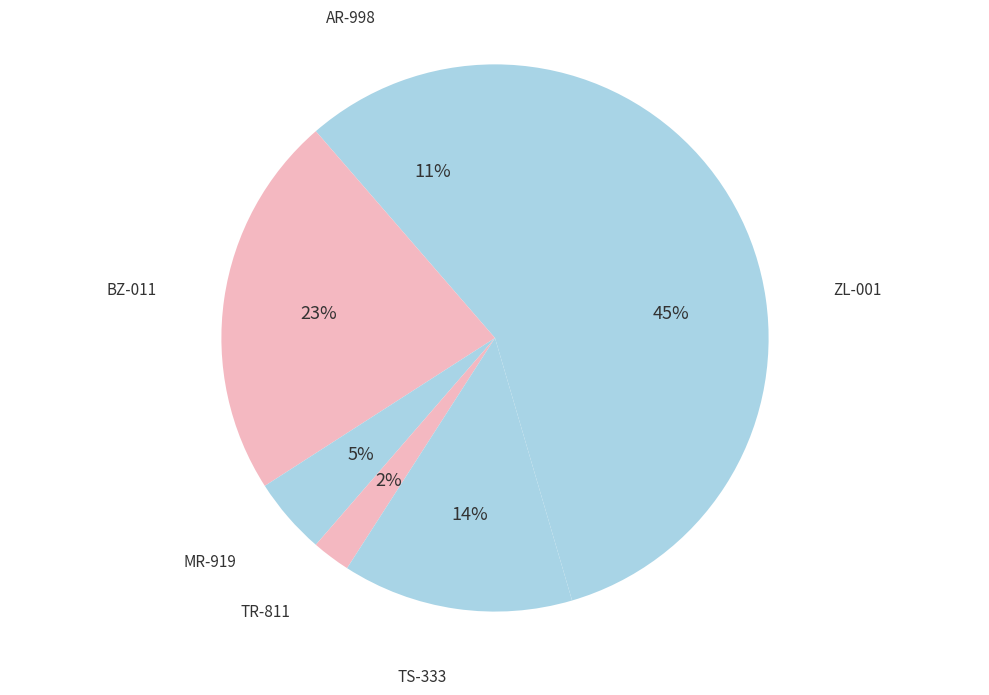

What percentage is the TR-811 slice, to the nearest percent?

2%